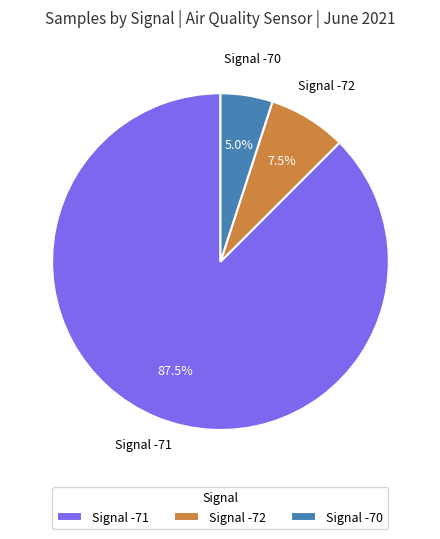

How many slices are in this pie chart?

3